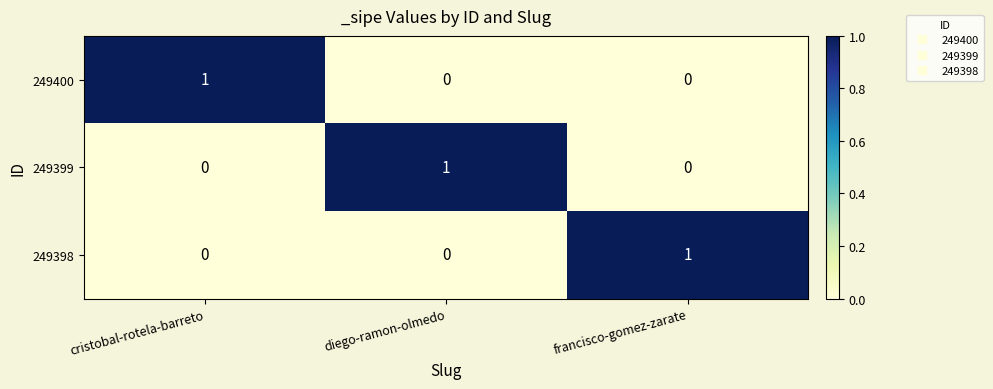

True or false: 249398 has a value of 0 at diego-ramon-olmedo.

True